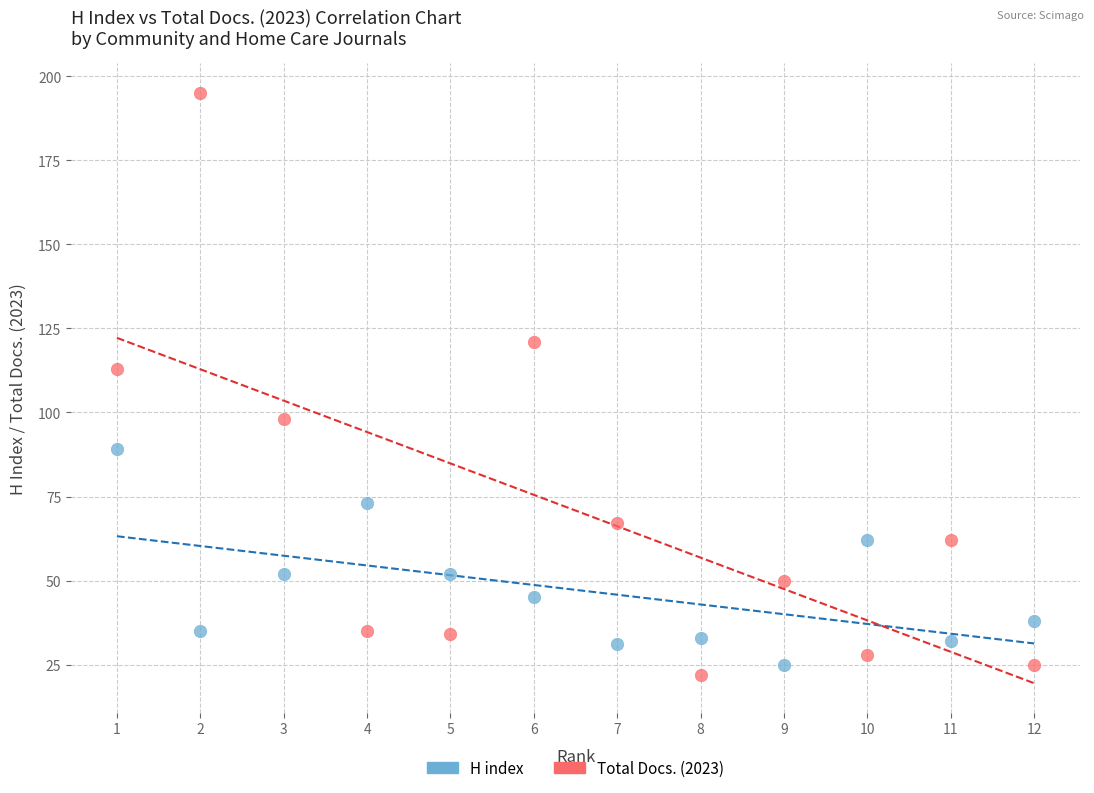

Across all data points, what is the range of Y values (max minus min)?

173